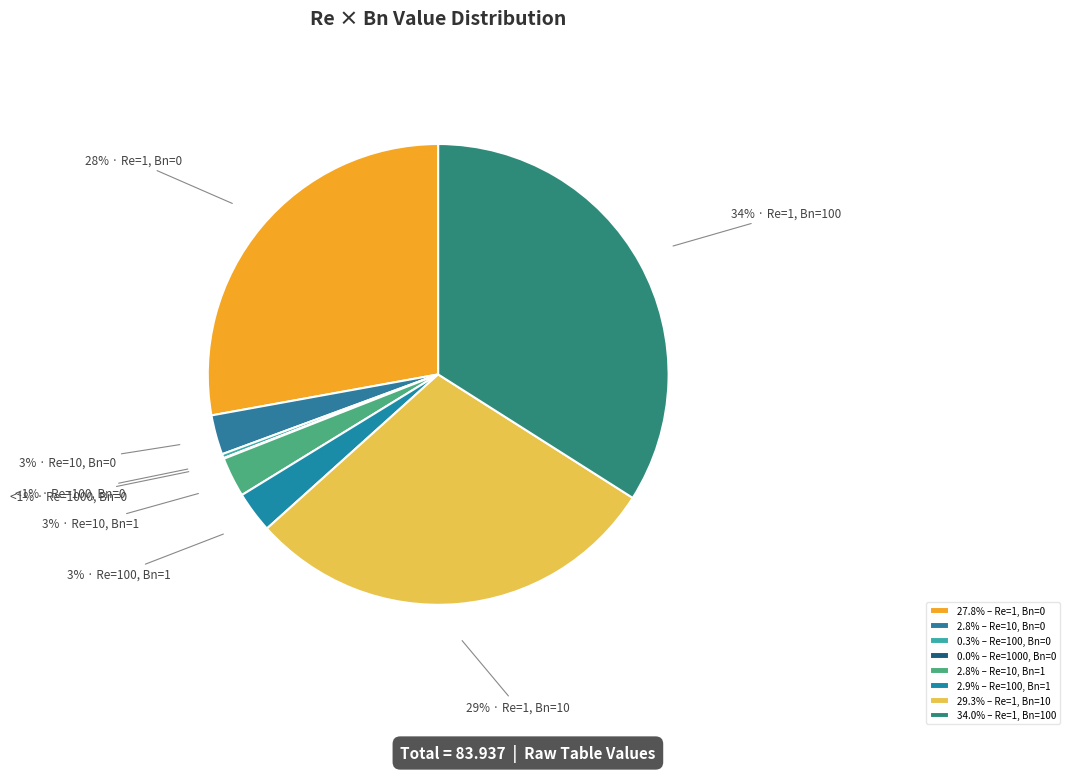

Do Re=10, Bn=0 and Re=100, Bn=0 together represent more than half of the pie?

No